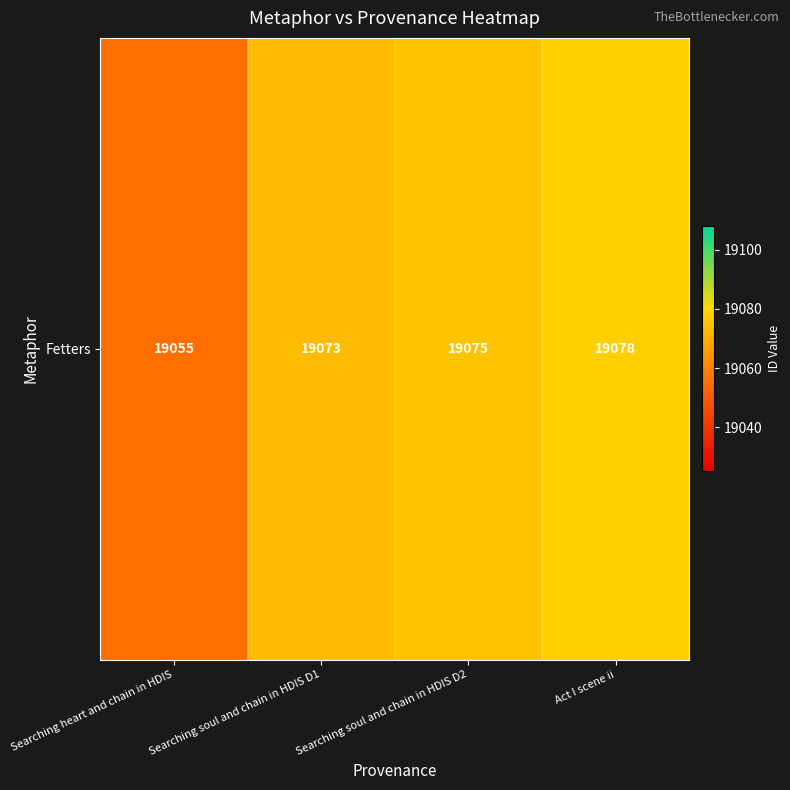

List the labels in order of value, largest first.

Act I scene ii, Searching soul and chain in HDIS D2, Searching soul and chain in HDIS D1, Searching heart and chain in HDIS